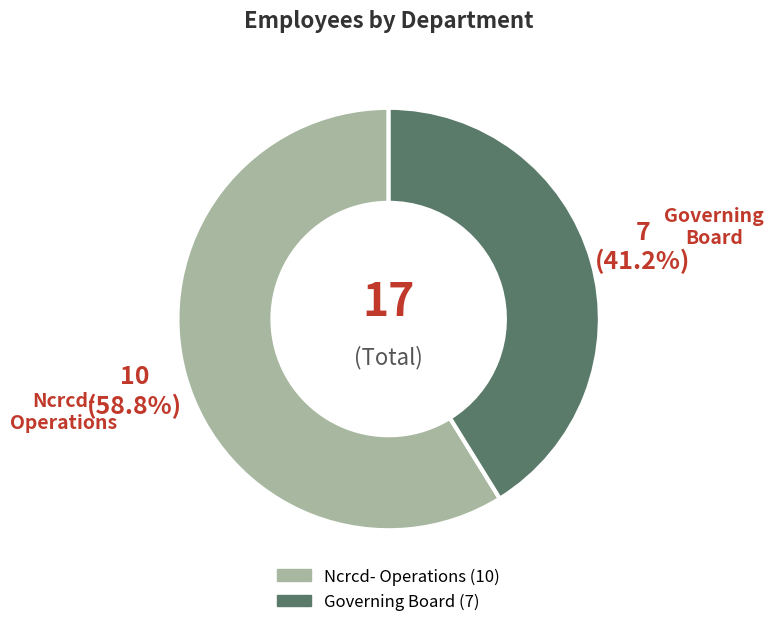

What is the ratio of the value at Governing Board to the value at Ncrcd- Operations?

0.7